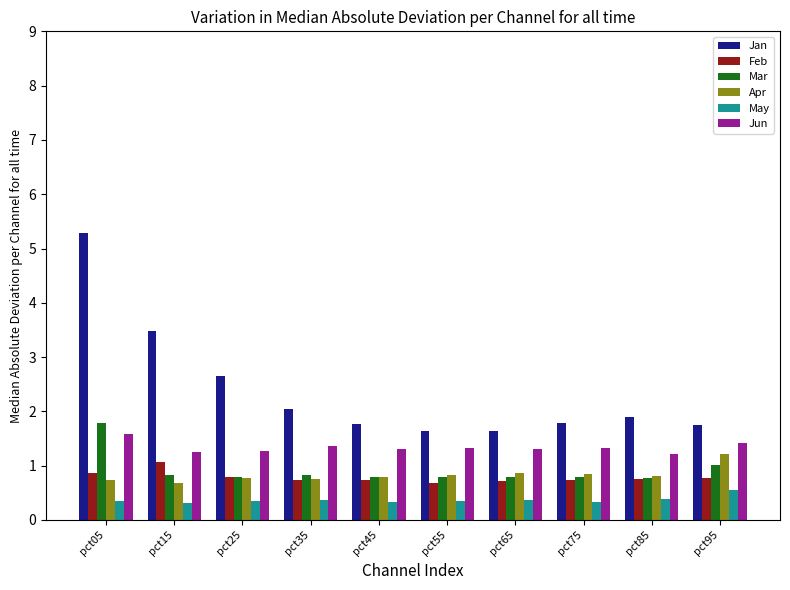

What is the sum of all Apr values?

8.3